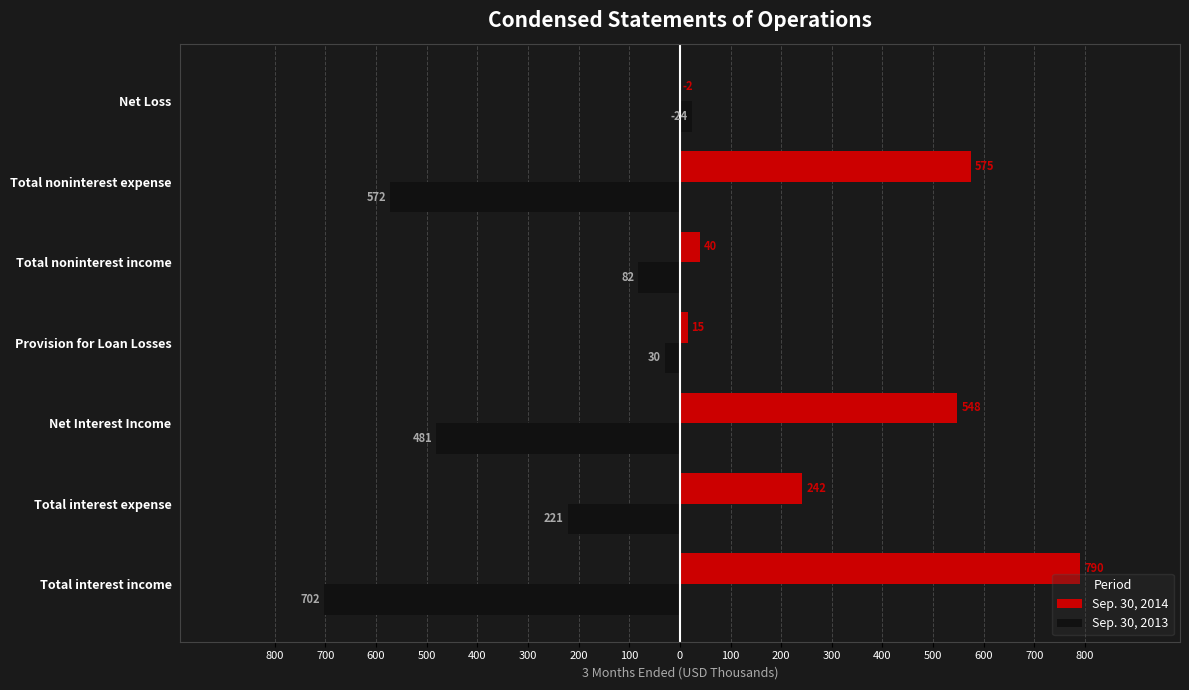

Rank the series by their maximum value, from highest to lowest.

Sep. 30, 2014, Sep. 30, 2013